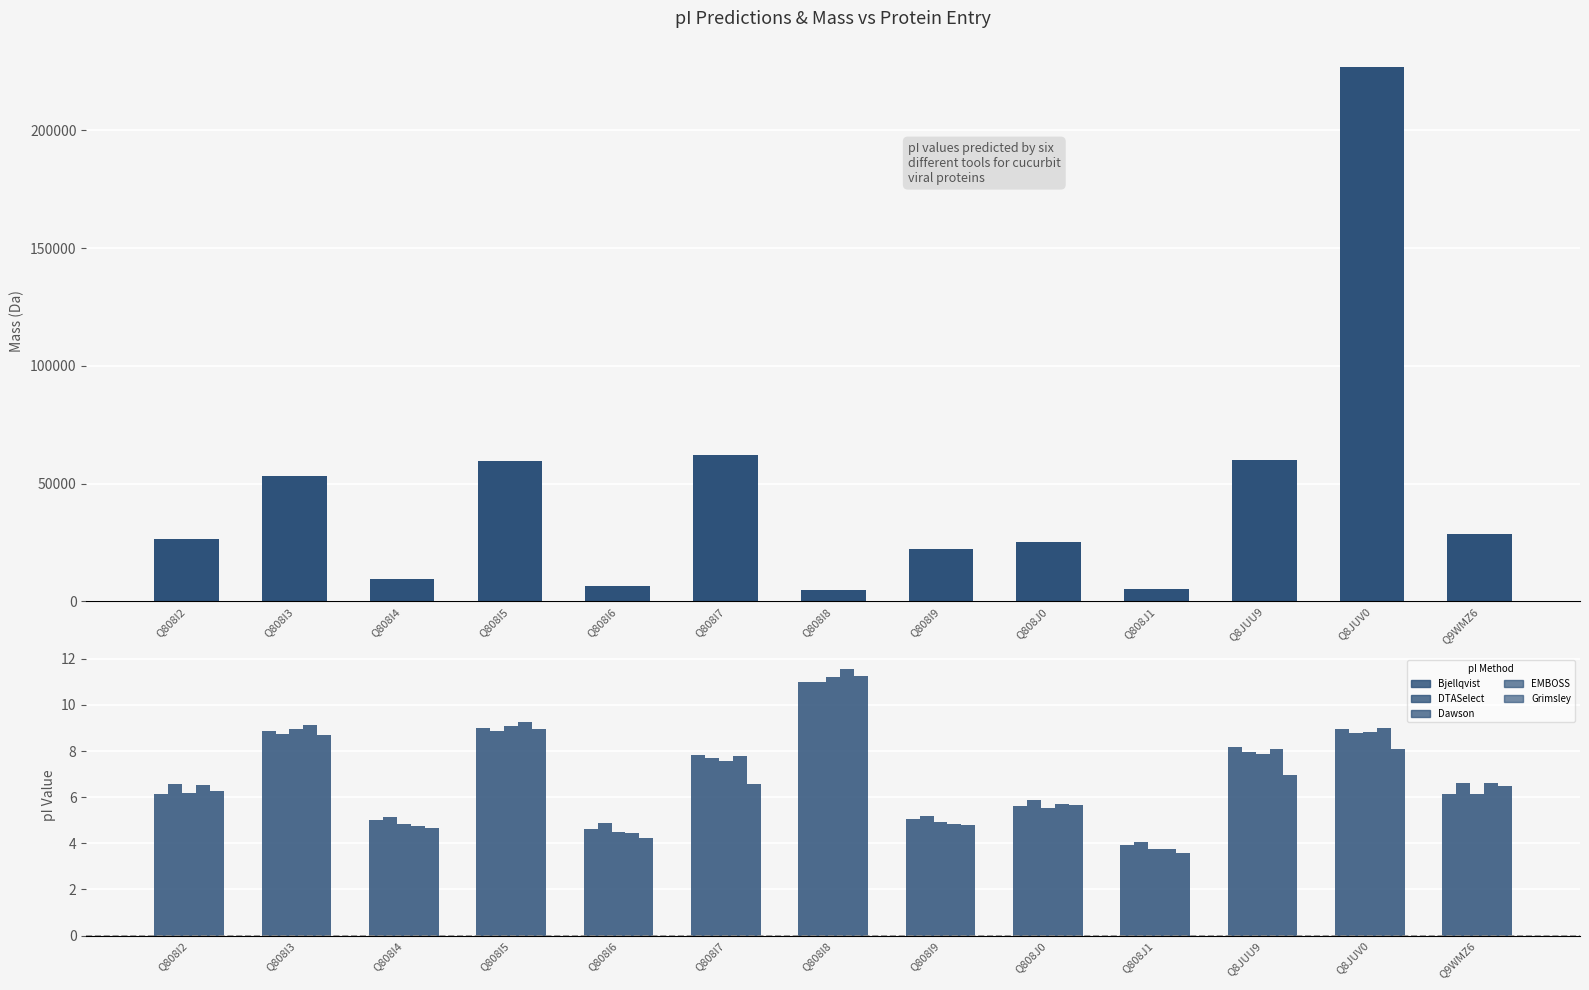

At which label is mass closest to 115873?

Q808I7